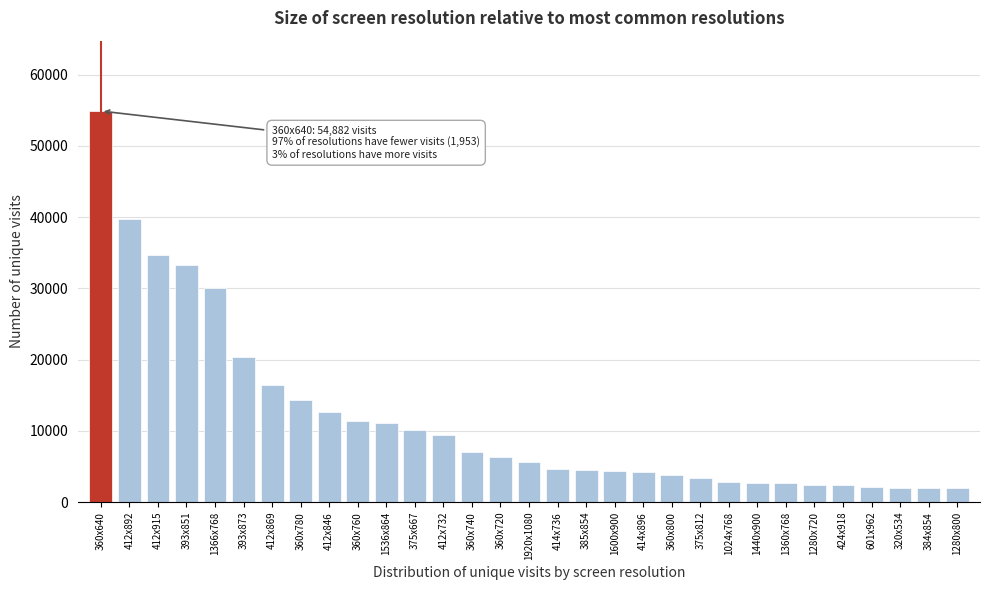

At which category does the chart reach its peak across all series?

360x640